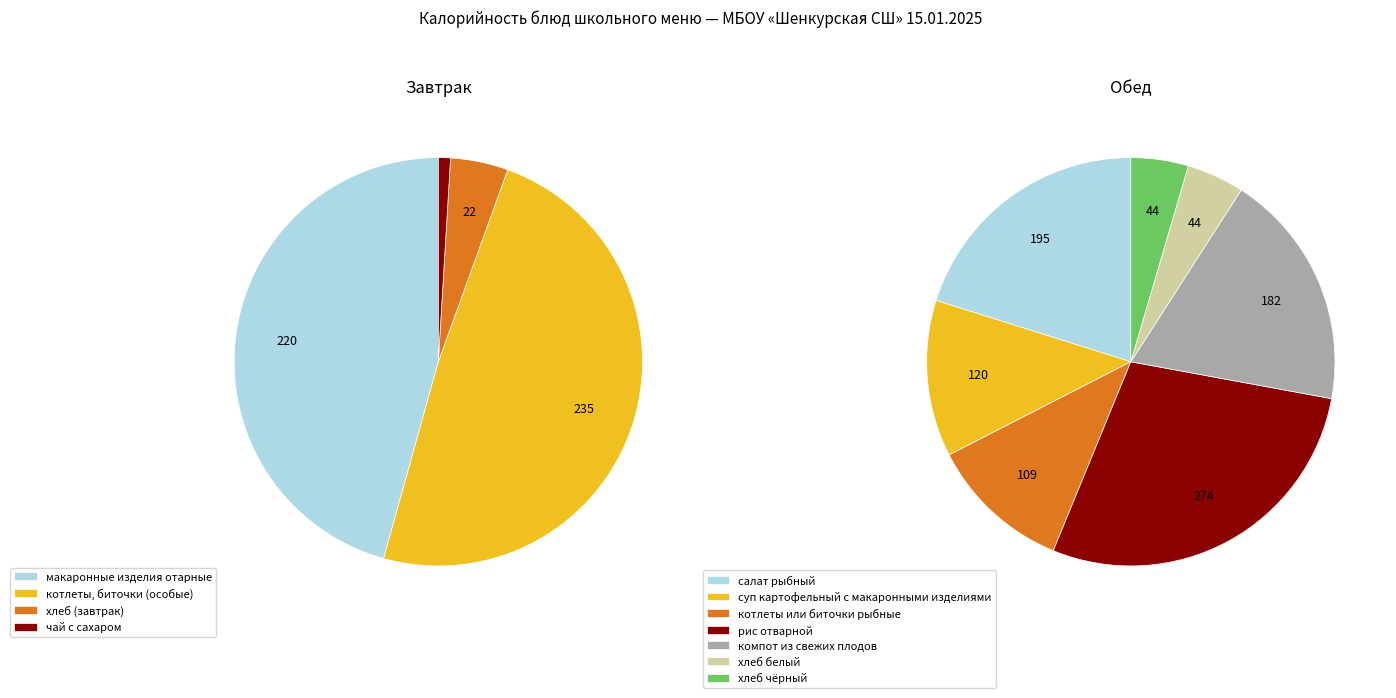

What is the change in value from макаронные изделия отарные to хлеб чёрный?

-176.0